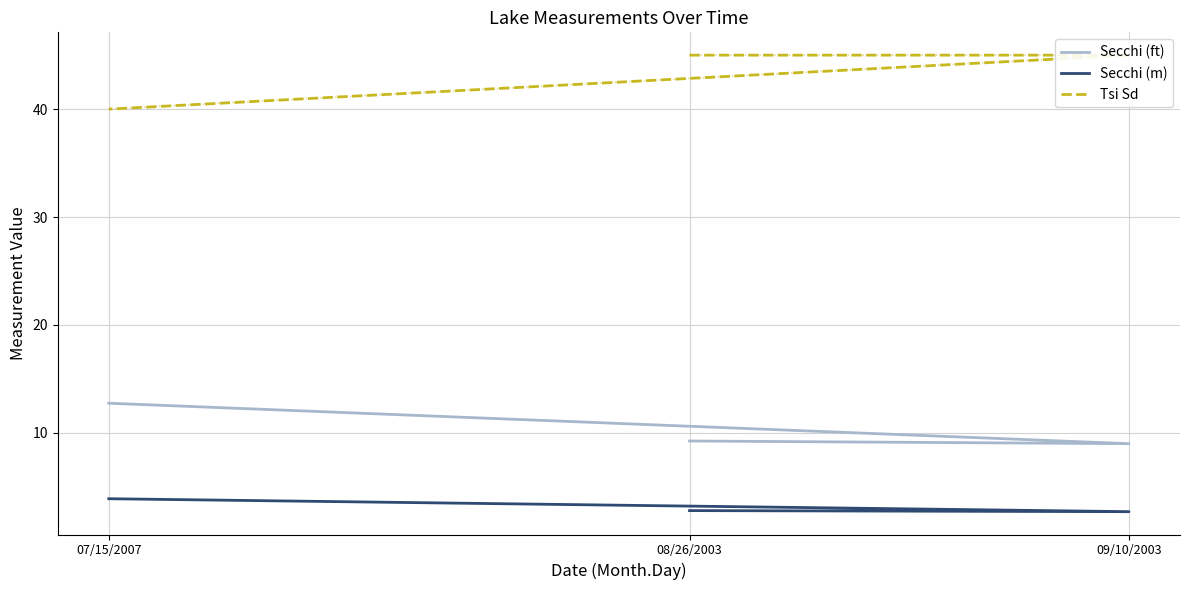

Count the Tsi Sd values in the range 40 to 45.

3